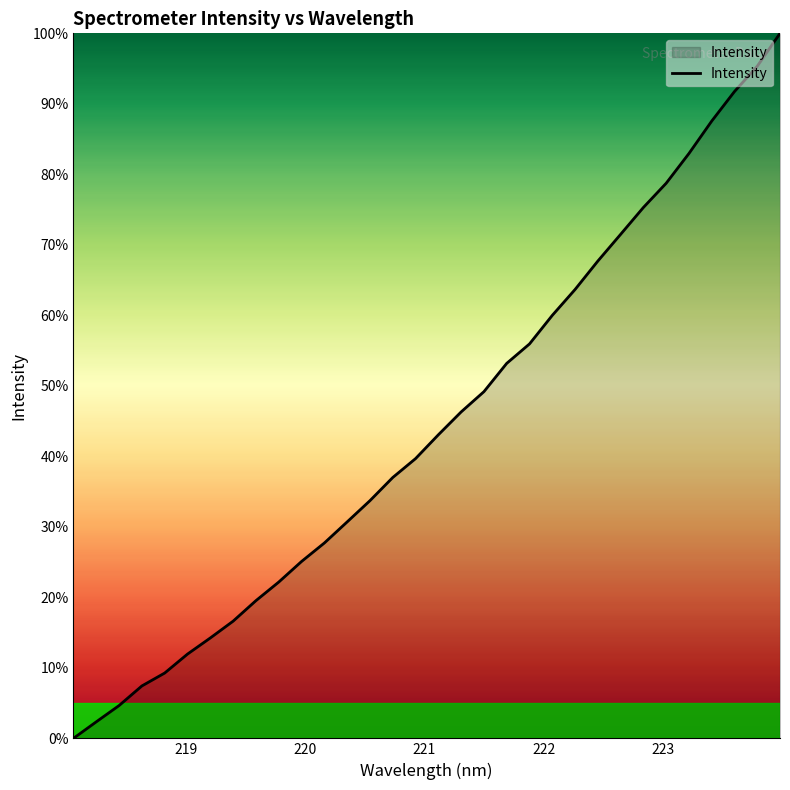

What is the difference between the maximum and minimum values?

100.0